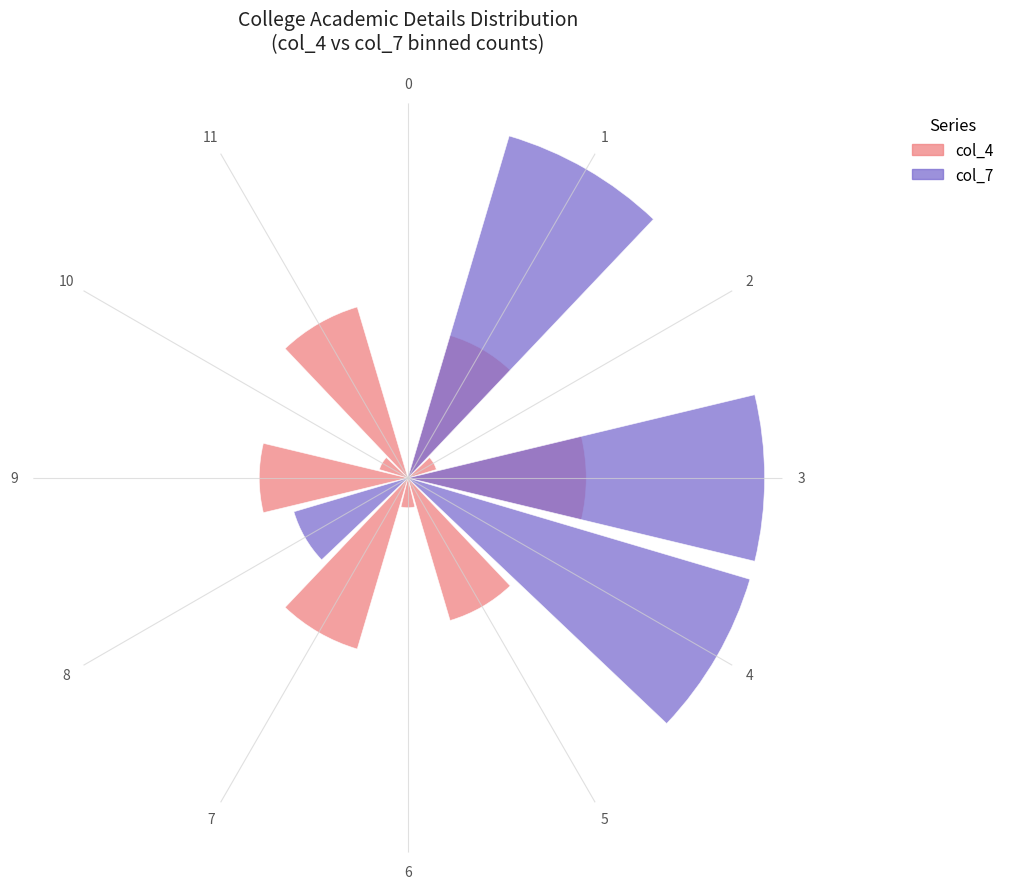

Reading left to right, list all the values displayed in this chart.

col_4 (group 1): 0	5	1	6	0	5	1	6	0	5	1	6
col_7 (group 2): 0	12	0	12	12	0	0	0	4	0	0	0